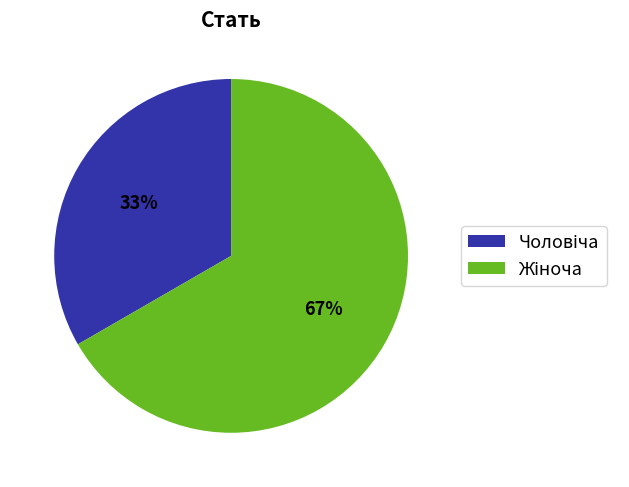

Is there any slice that represents more than half of the pie?

Yes